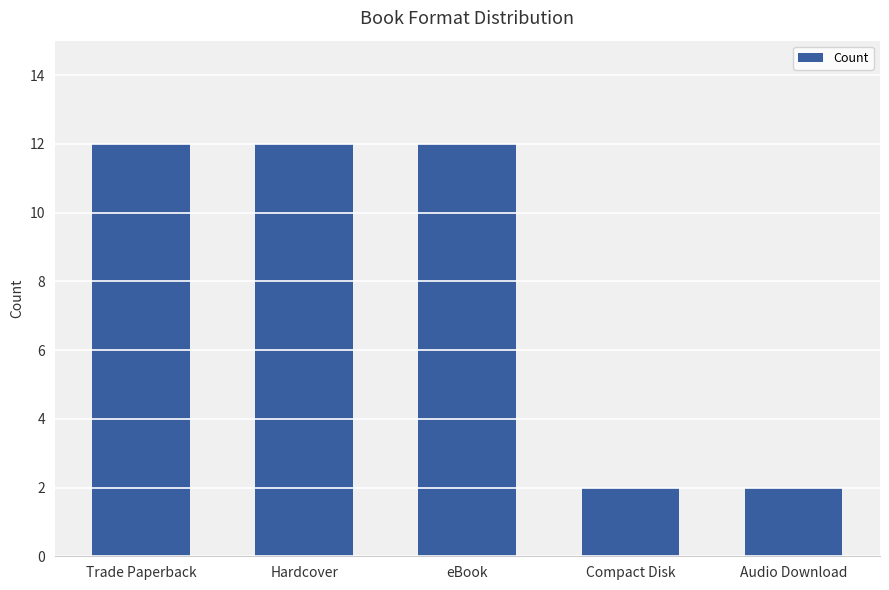

What is the label of the 3rd bar from the left?

eBook